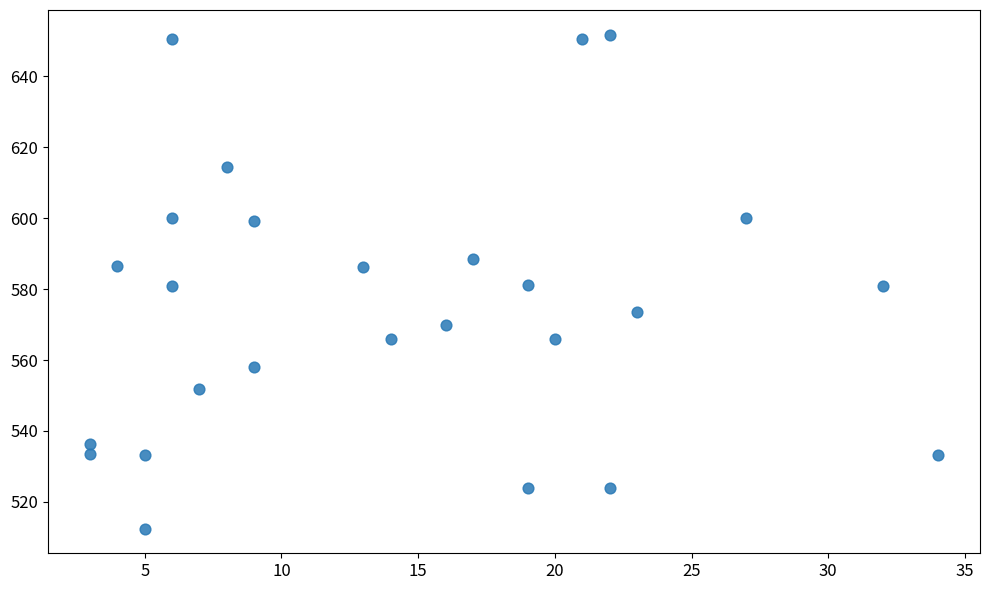

What is the range of X values (max minus min)?

31.0